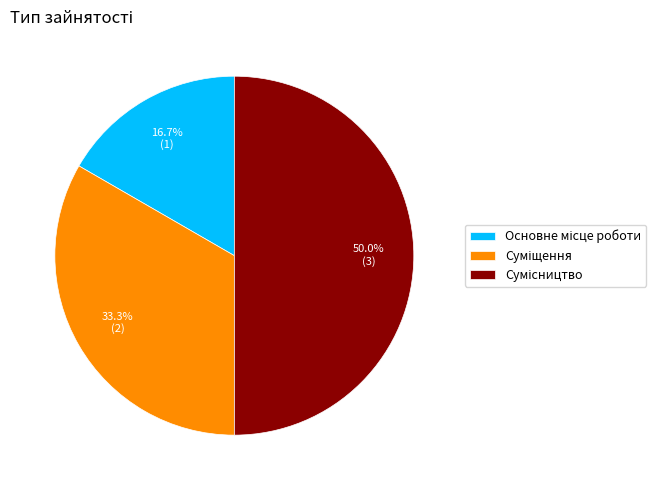

How many segments does this pie chart have?

3